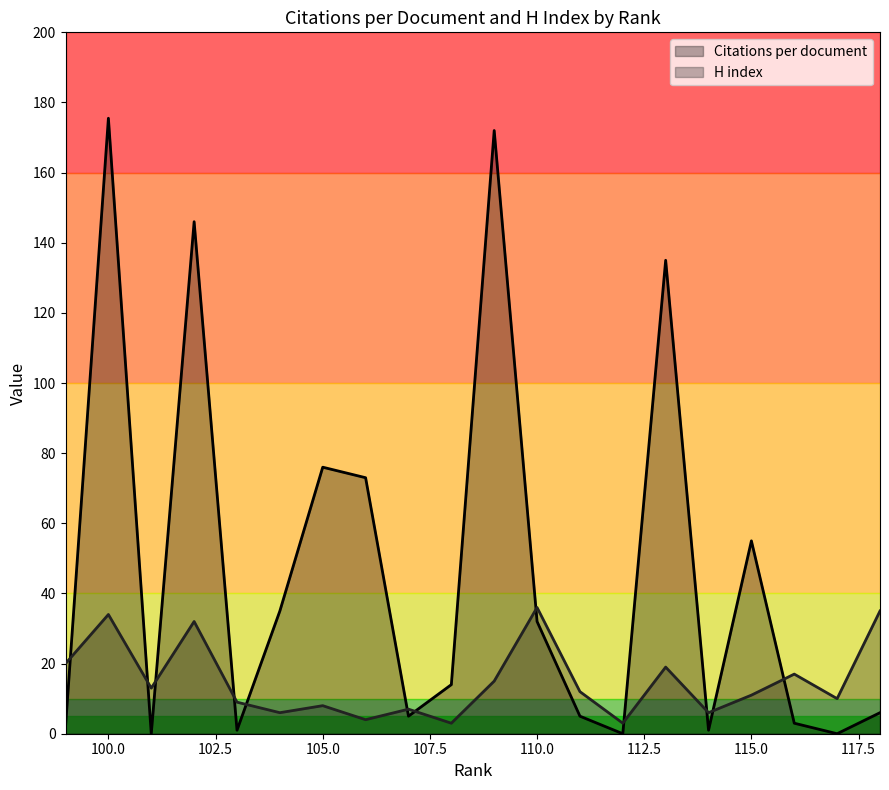

What is the sum of the H index values at 114 and 116?

23.0